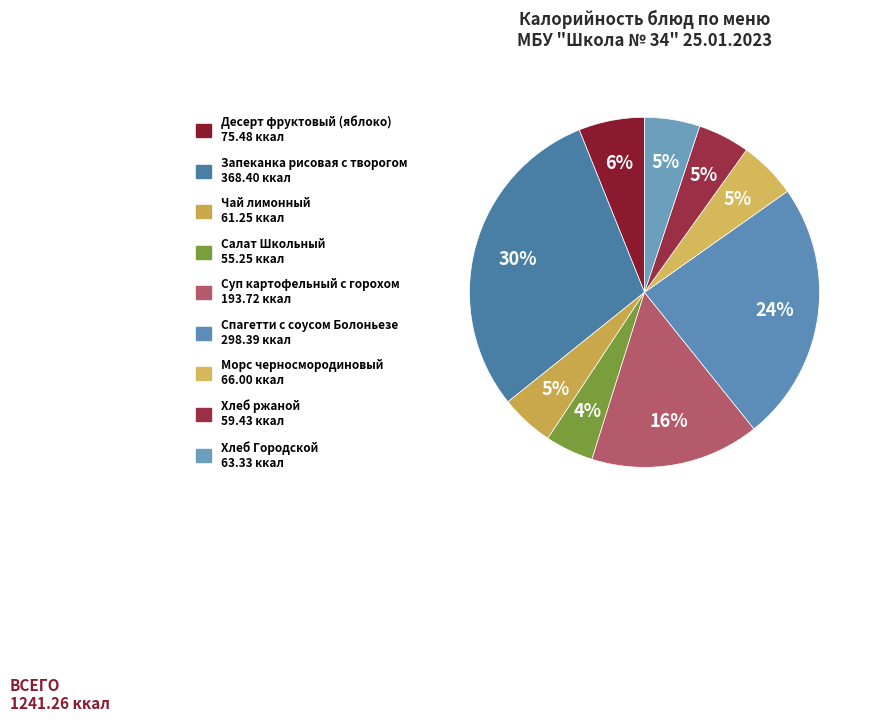

Is there a majority slice in this chart?

No